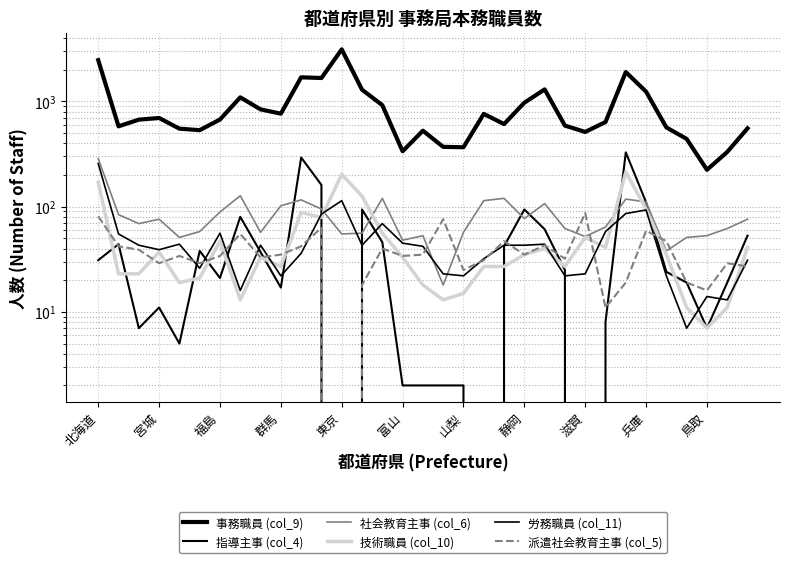

What is the difference between the second highest and minimum values in the 派遣社会教育主事 (col_5) series?

81